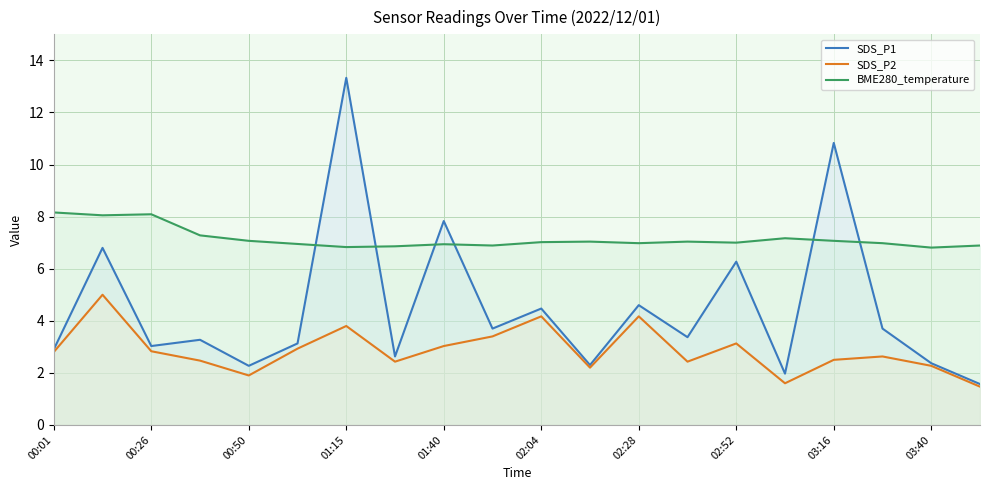

How many data points in SDS_P2 are less than 2?

3